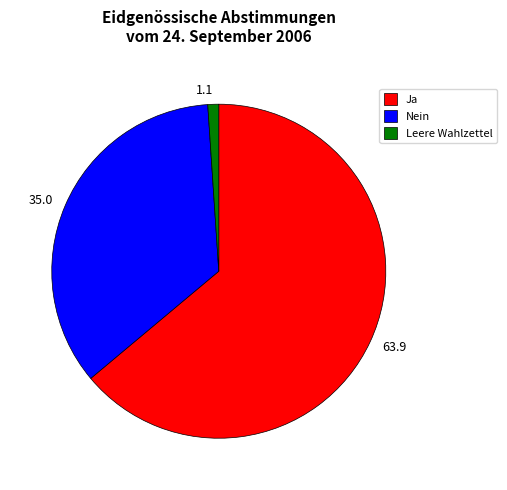

Which category has the biggest portion of the pie?

Ja